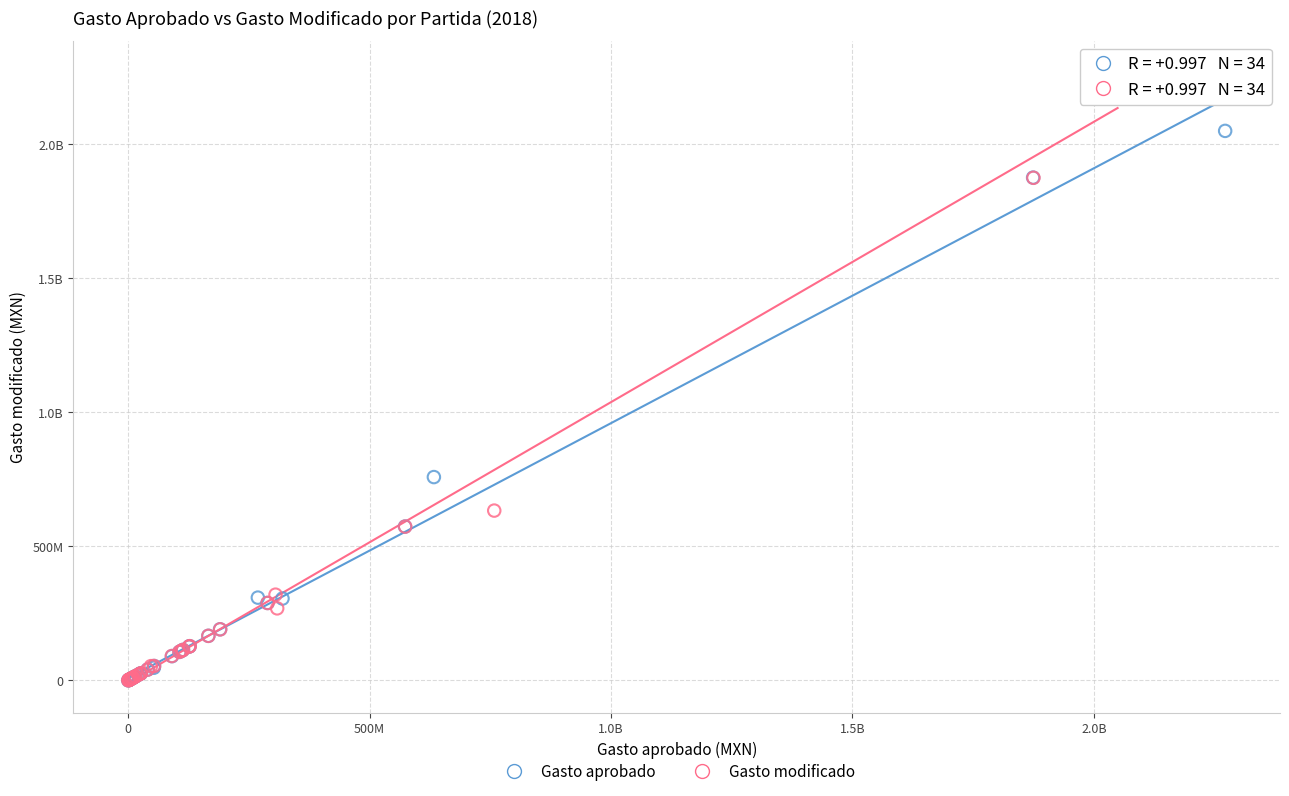

What are all the series names shown in the legend?

Gasto aprobado, Gasto modificado